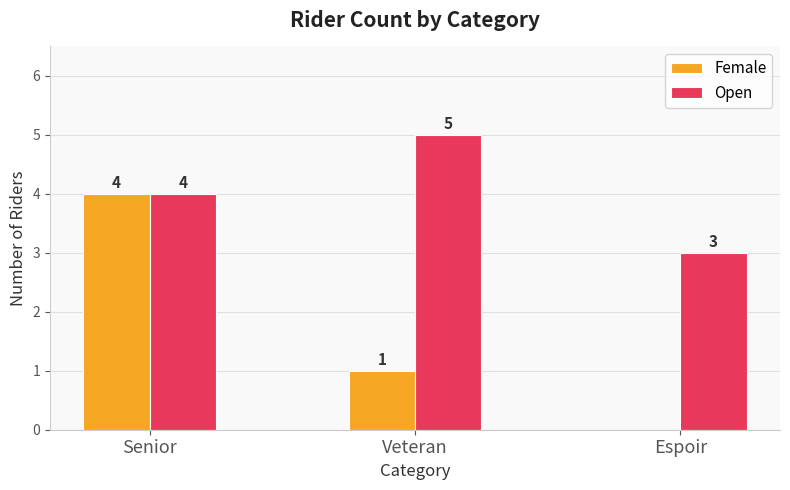

Reading left to right, extract all data points from this chart.

Female: Senior=4	Veteran=1	Espoir=0
Open: Senior=4	Veteran=5	Espoir=3